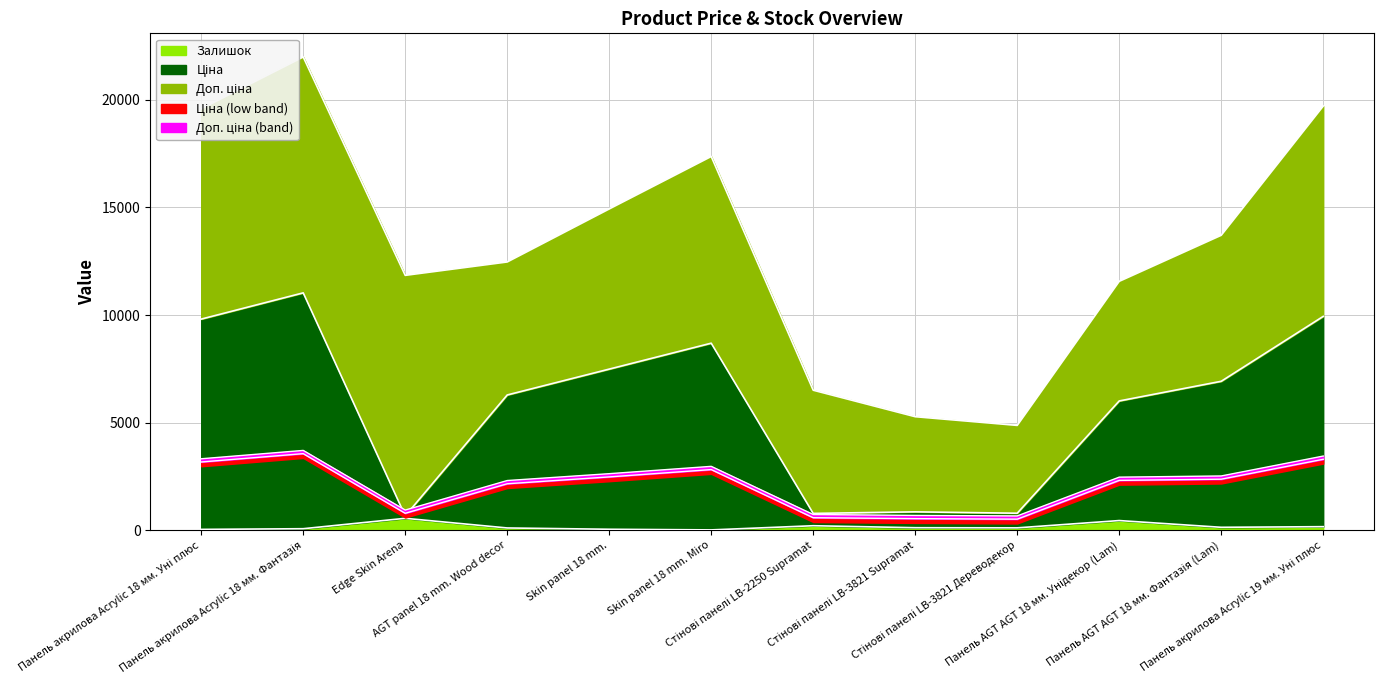

What is the spread (max minus min) of values at Панель AGT AGT 18 мм. Фантазія (Lam)?

6787.1